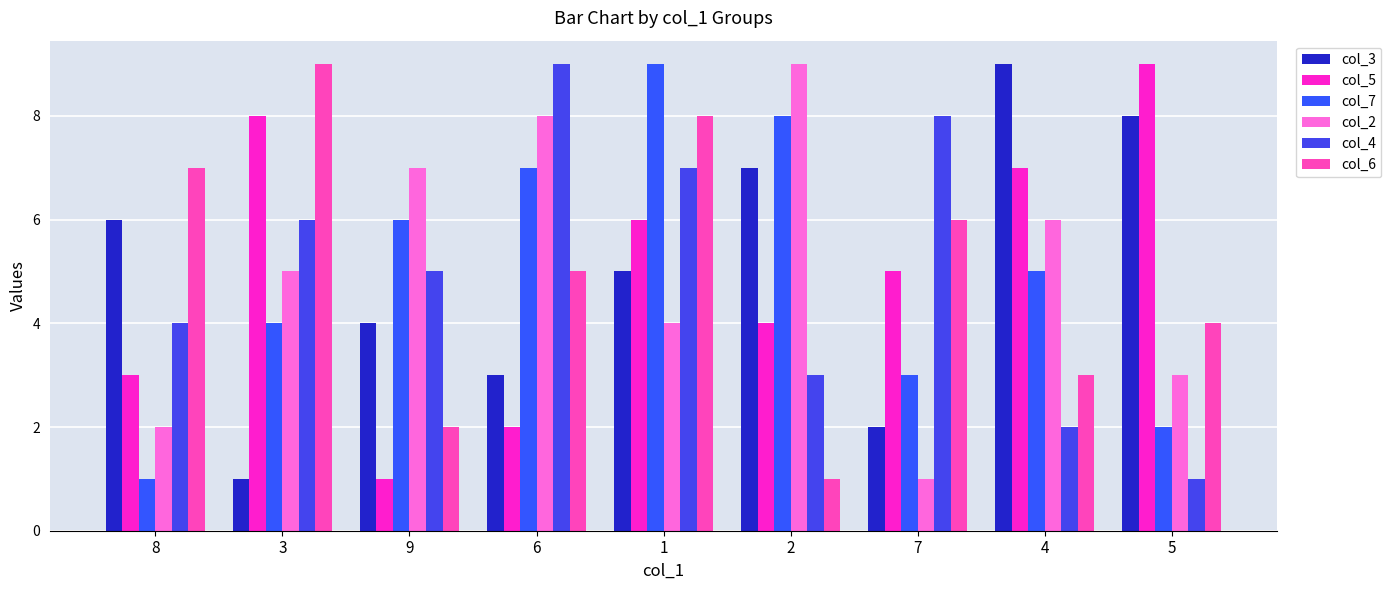

What is the difference between the second highest and second lowest values in the col_2 series?

6